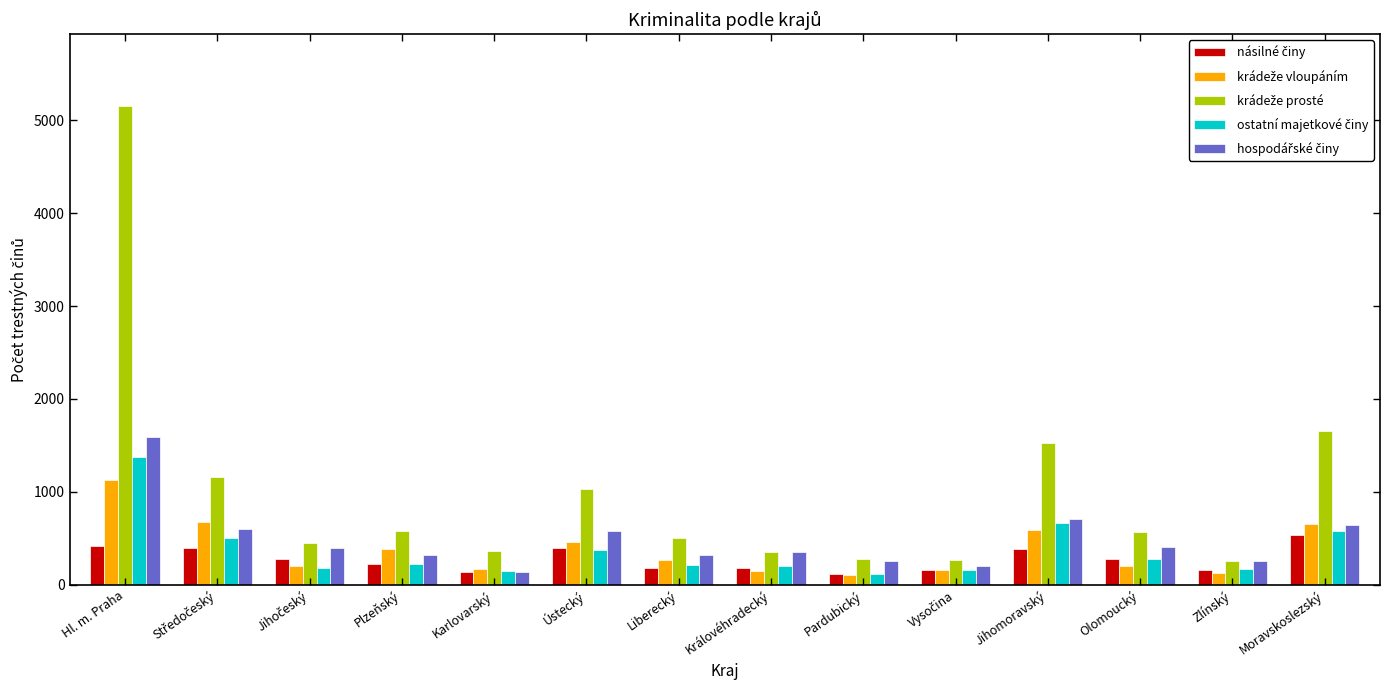

What is the difference between the highest and lowest values at Pardubický?

177